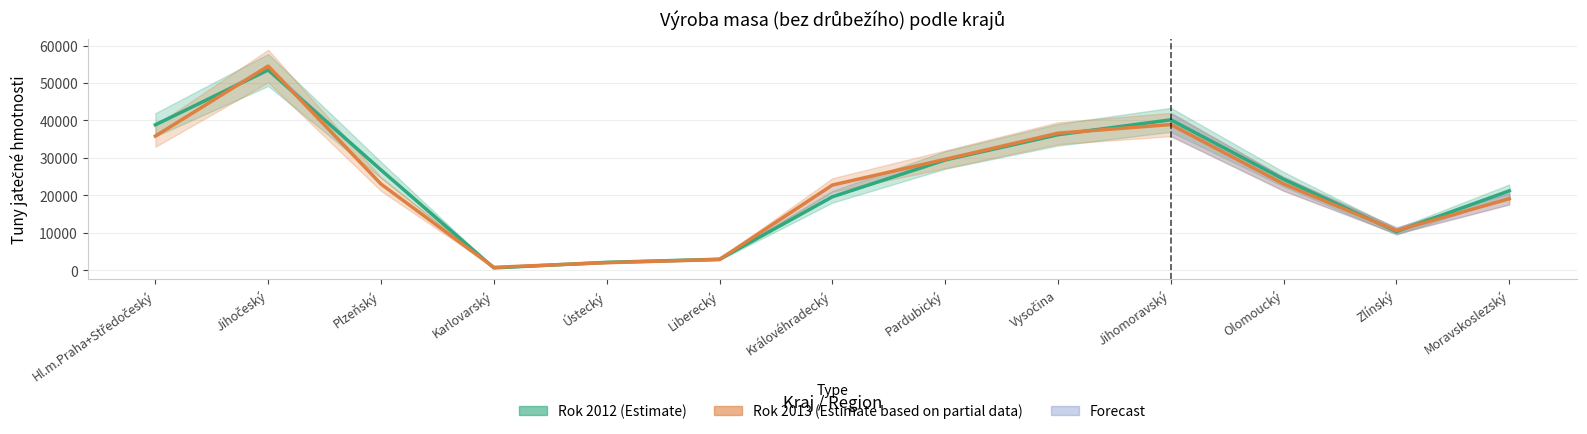

Which series has the largest range (max minus min)?

Rok 2013 (Estimate based on partial data)